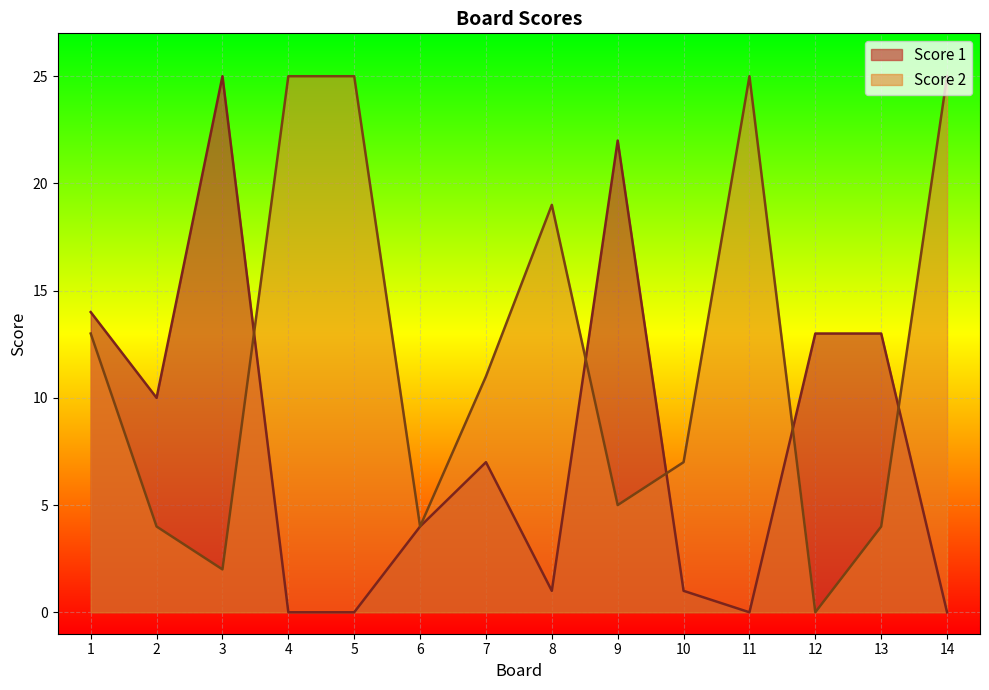

What is the total value across all series at 11?

25